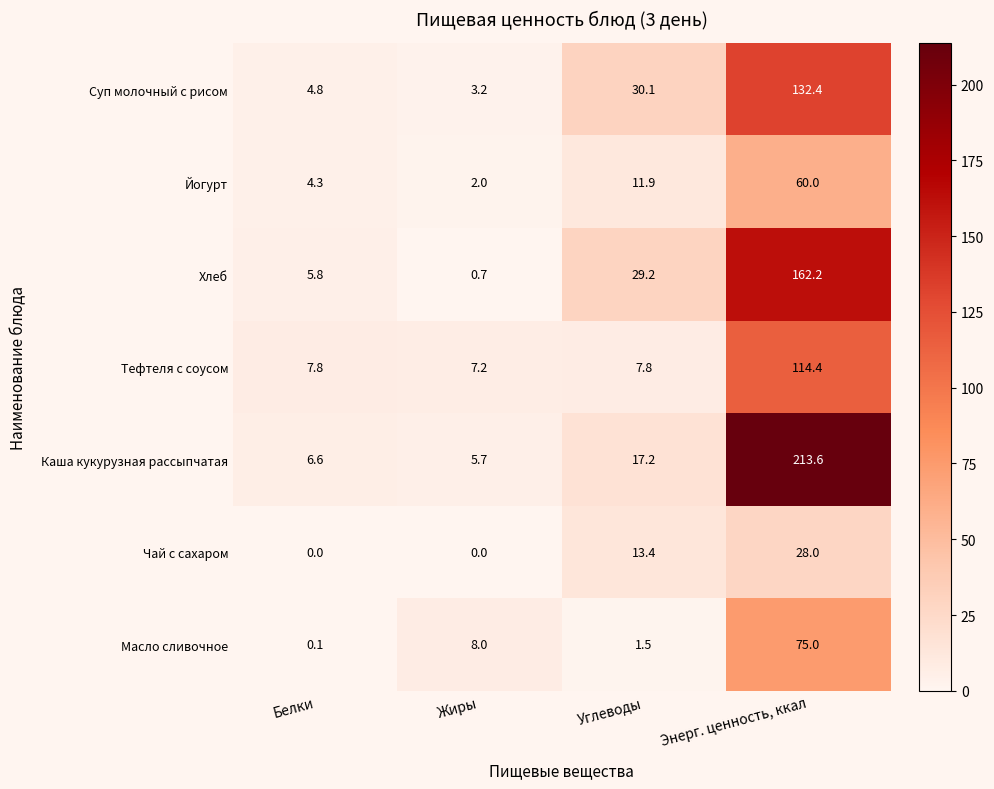

What is the lowest value of the Йогурт series?

2.0